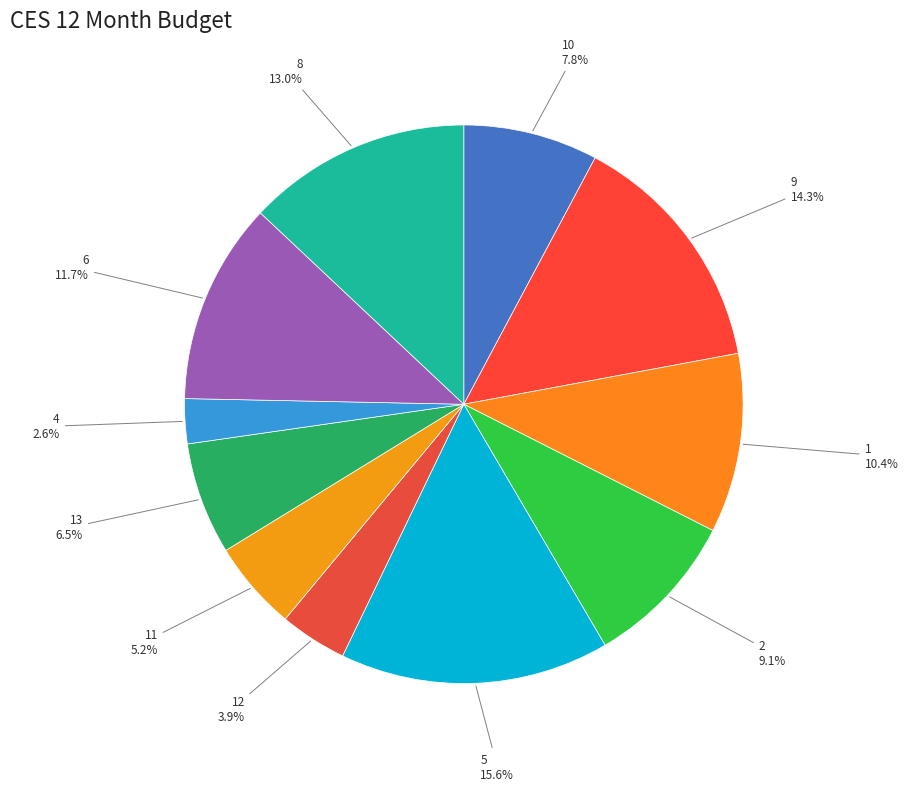

What is the ratio of the value at 6 to the value at 4?

4.5